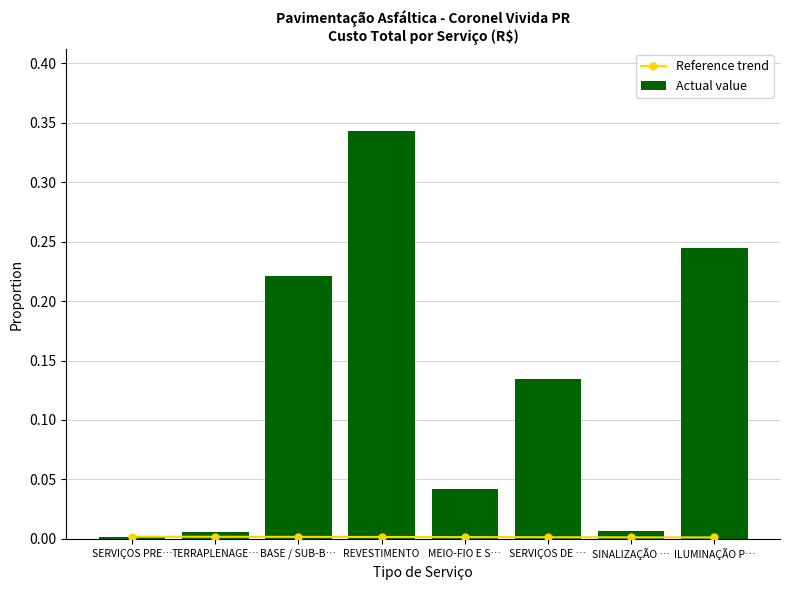

Rank the series at REVESTIMENTO from lowest to highest value.

Reference trend, Actual value